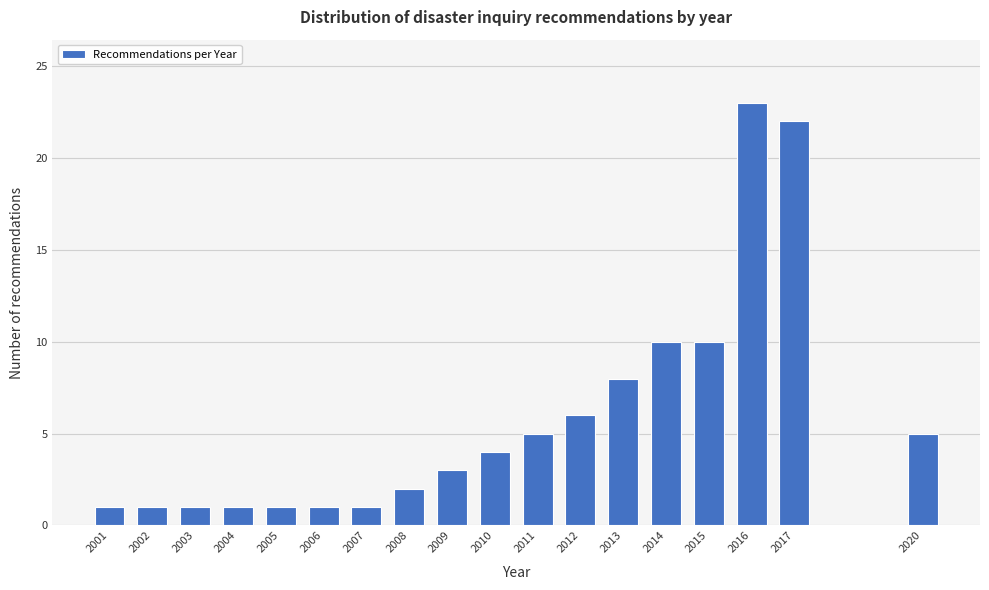

Reading right to left, extract all data points from this chart.

5	22	23	10	10	8	6	5	4	3	2	1	1	1	1	1	1	1